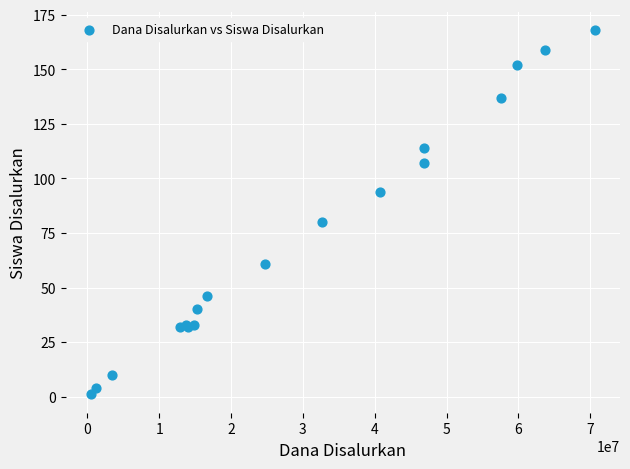

What Y value in the scatter plot is closest to 84?

80